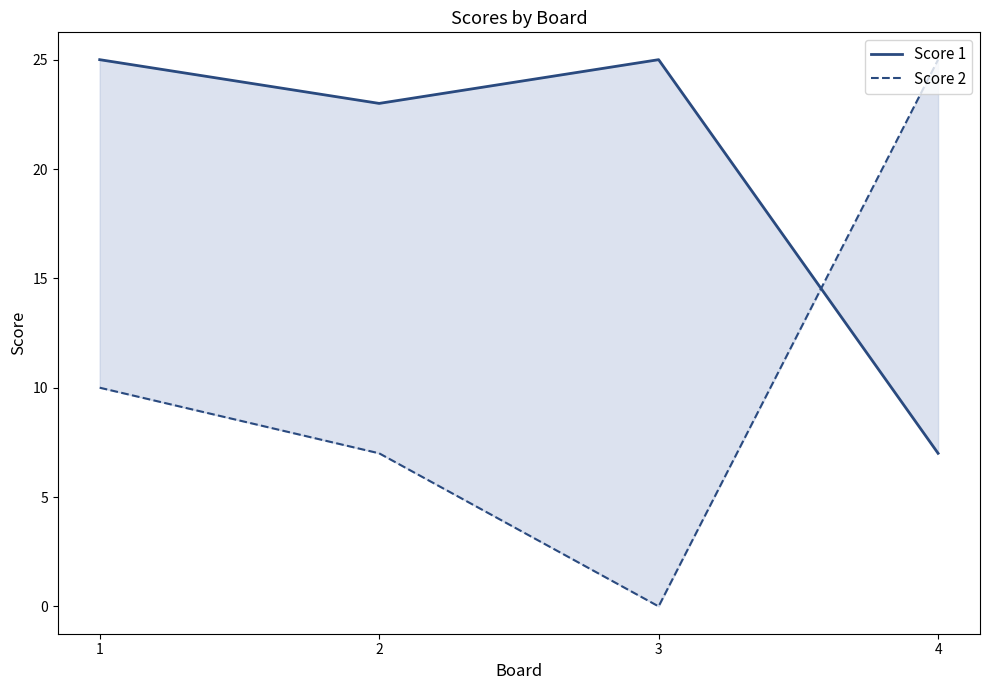

Reading left to right, what are all the values shown in this chart?

Score 1: 25	23	25	7
Score 2: 10	7	0	25